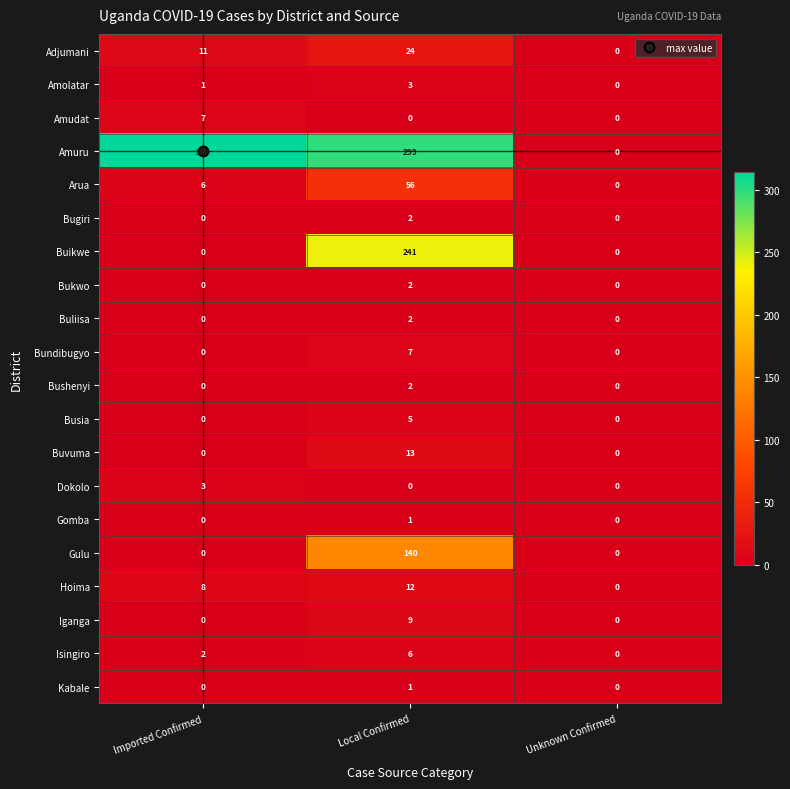

What value does the Hoima series have at Local Confirmed, to the nearest 5?

10